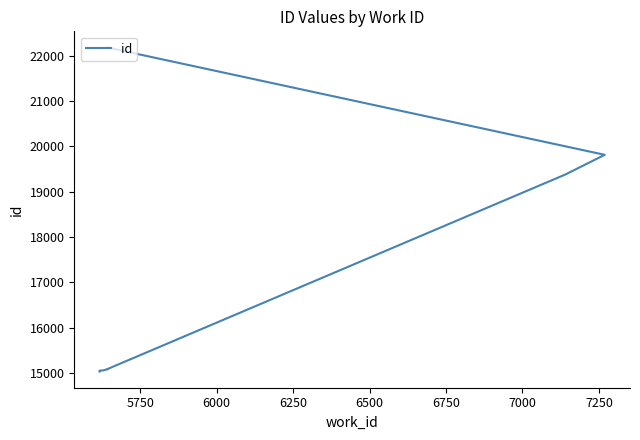

How many series are shown in this chart?

1